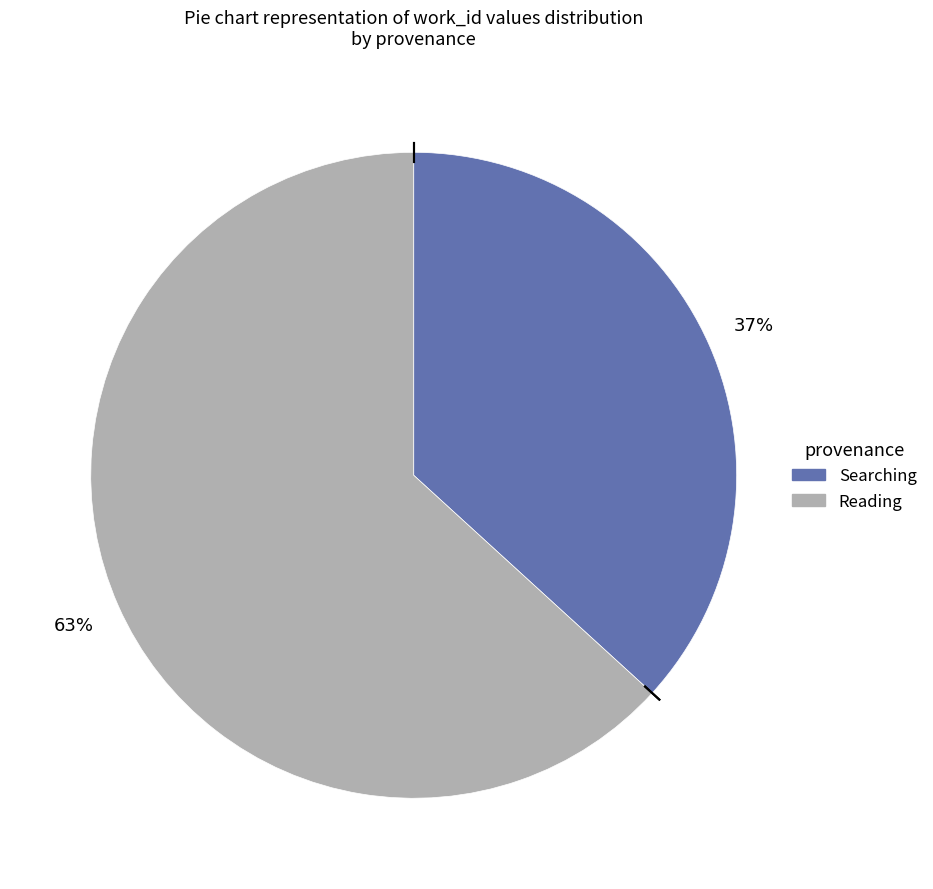

Combined, do Reading and Searching account for over 50%?

Yes